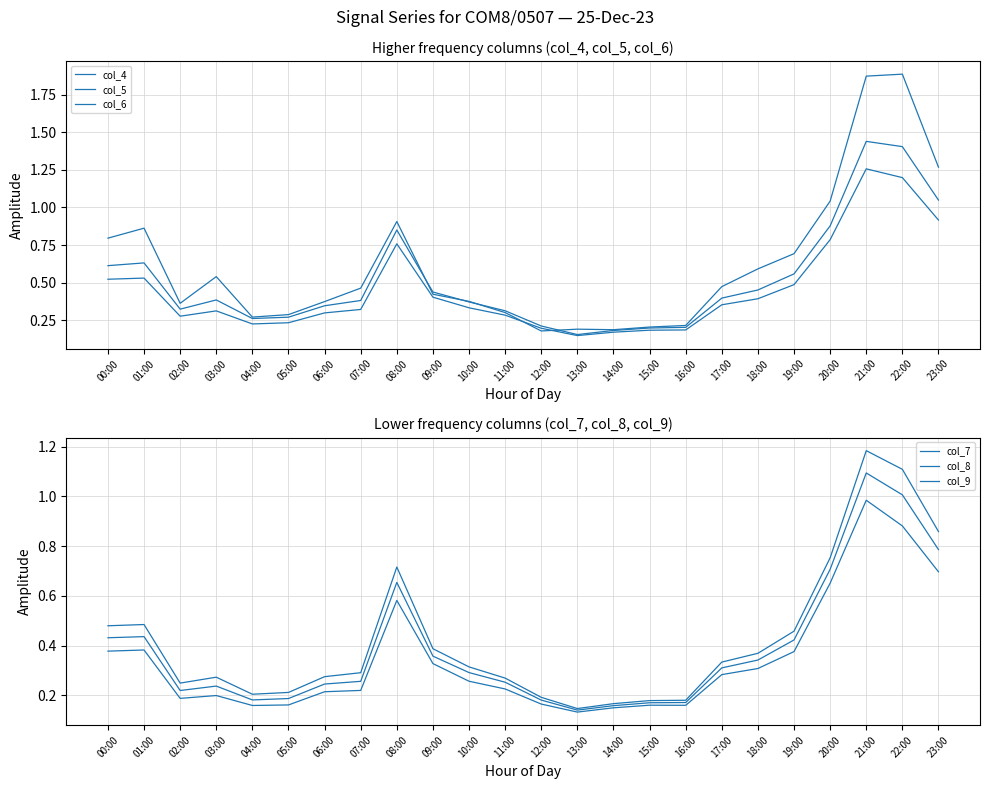

What position from the left is 09:00?

10